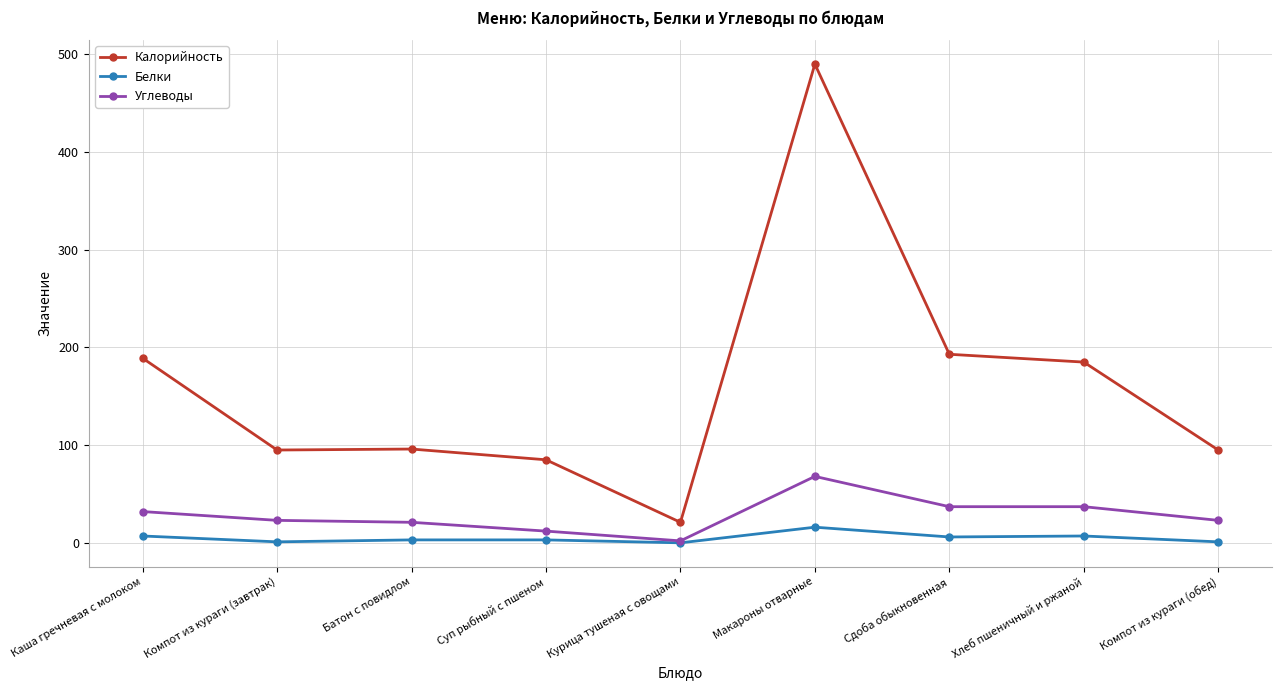

What is the label of the 2nd point from the right?

Хлеб пшеничный и ржаной